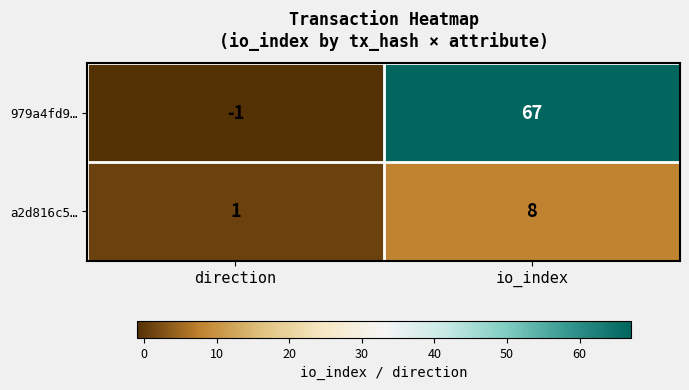

What is the spread (max minus min) of values at direction?

2